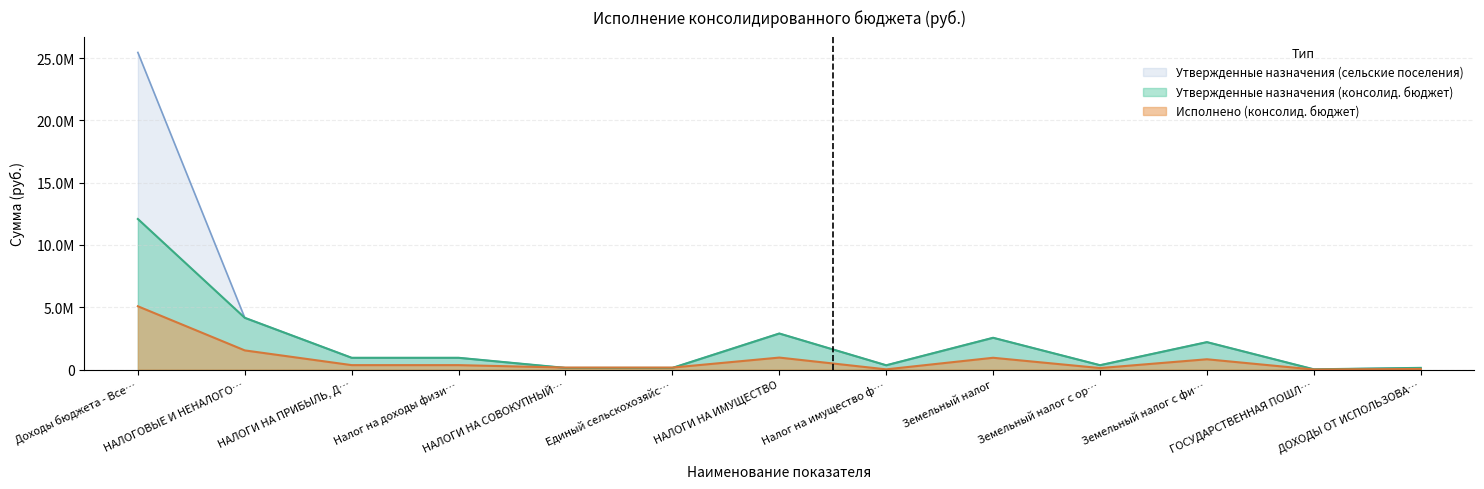

At НАЛОГИ НА ИМУЩЕСТВО, list the series in order from smallest to largest.

Исполнено (консолид. бюджет), Утвержденные назначения (консолид. бюджет), Утвержденные назначения (сельские поселения)